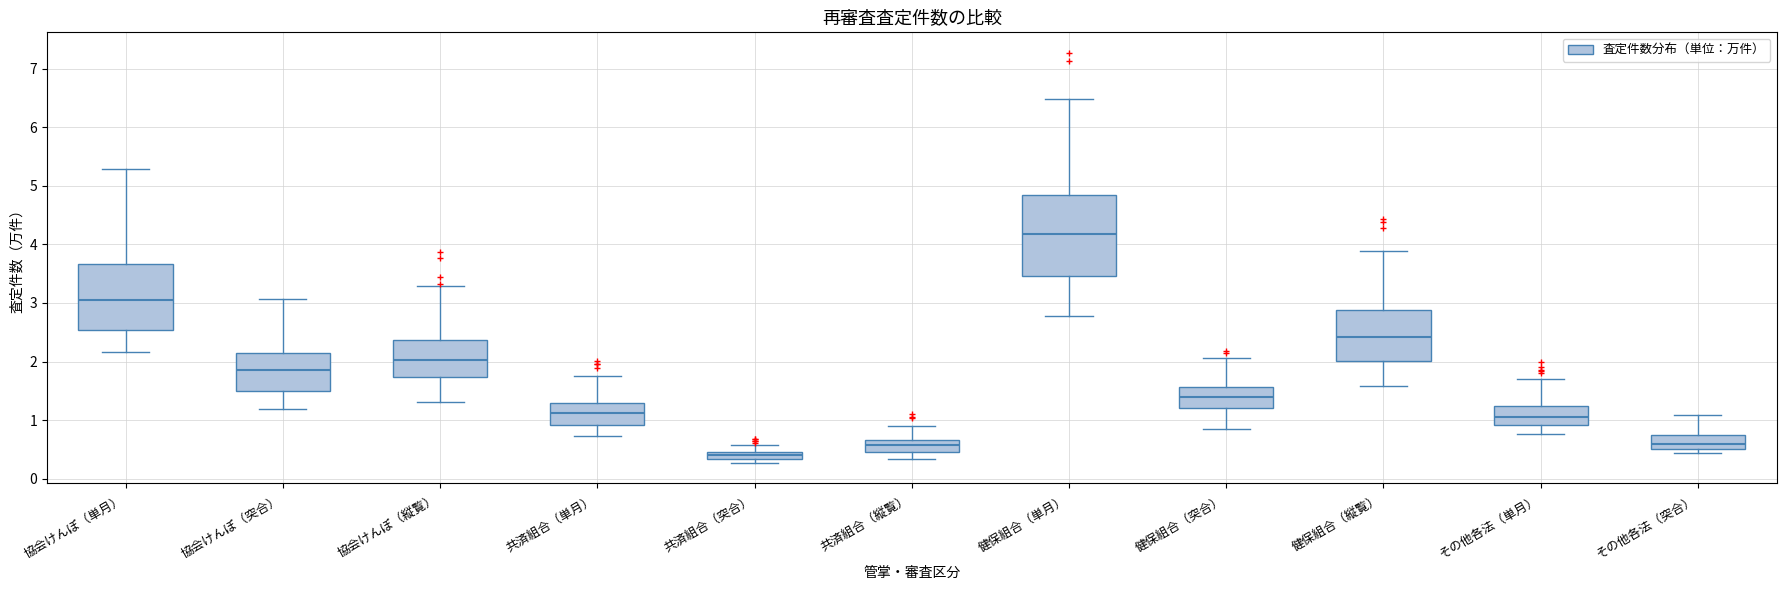

Which box is the tallest, from its lower edge to its upper edge?

健保組合（単月）